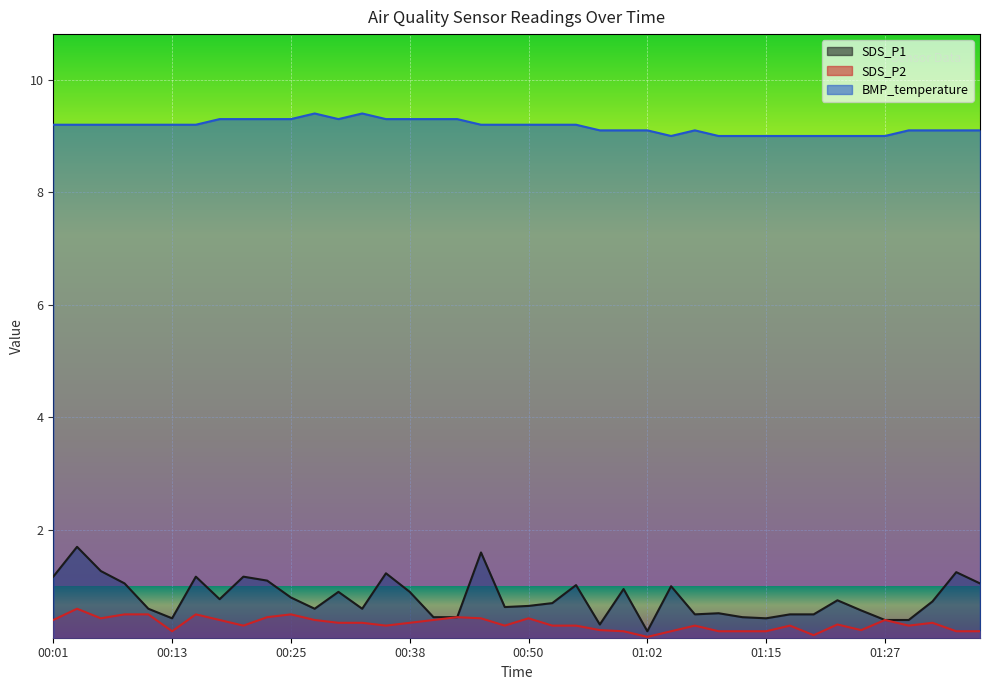

Reading right to left, list all the values displayed in this chart.

SDS_P1: 1.1	1.2	0.7	0.4	0.4	0.6	0.8	0.5	0.5	0.4	0.5	0.5	0.5	1.0	0.2	0.9	0.3	1.0	0.7	0.7	0.6	1.6	0.5	0.5	0.9	1.2	0.6	0.9	0.6	0.8	1.1	1.2	0.8	1.2	0.4	0.6	1.1	1.3	1.7	1.2
SDS_P2: 0.2	0.2	0.3	0.3	0.4	0.2	0.3	0.1	0.3	0.2	0.2	0.2	0.3	0.2	0.1	0.2	0.2	0.3	0.3	0.4	0.3	0.4	0.5	0.4	0.3	0.3	0.3	0.3	0.4	0.5	0.5	0.3	0.4	0.5	0.2	0.5	0.5	0.4	0.6	0.4
BMP_temperature: 9.1	9.1	9.1	9.1	9.0	9.0	9.0	9.0	9.0	9.0	9.0	9.0	9.1	9.0	9.1	9.1	9.1	9.2	9.2	9.2	9.2	9.2	9.3	9.3	9.3	9.3	9.4	9.3	9.4	9.3	9.3	9.3	9.3	9.2	9.2	9.2	9.2	9.2	9.2	9.2